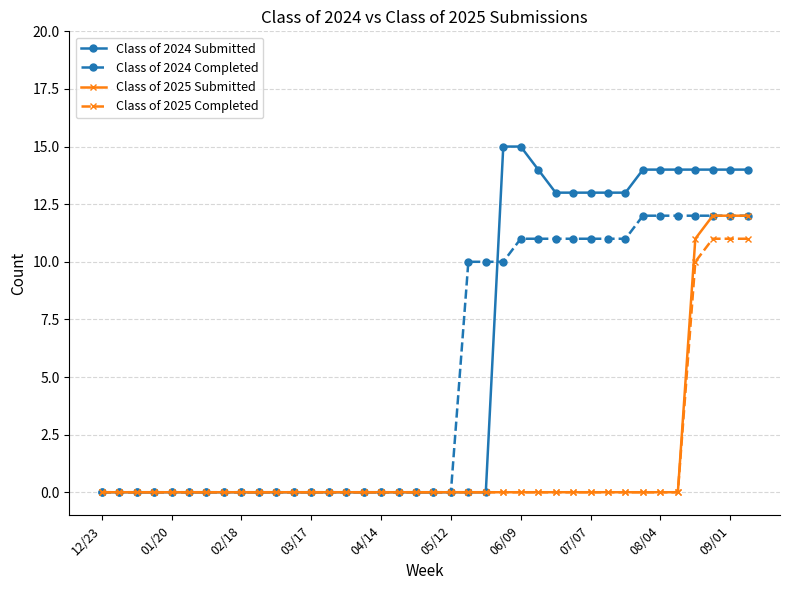

Which series has the largest range (max minus min)?

Class of 2024 Submitted